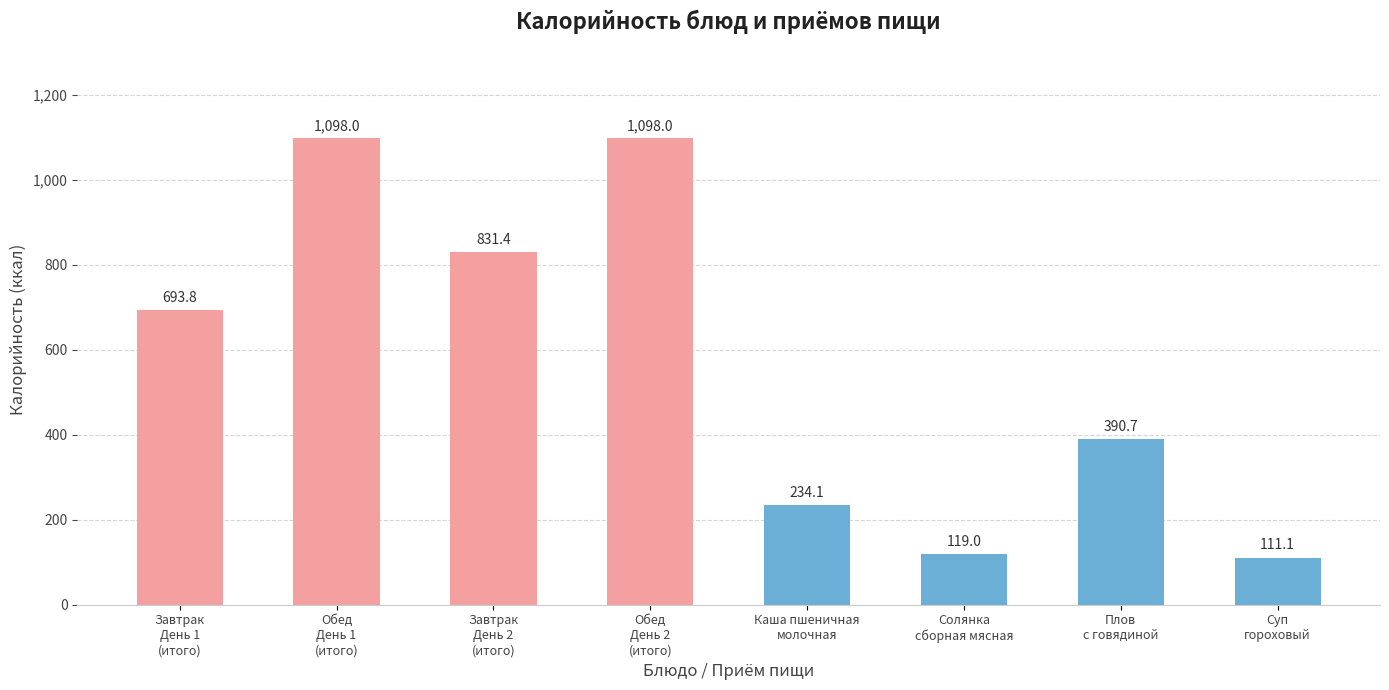

What is the sum of all values?

4576.1